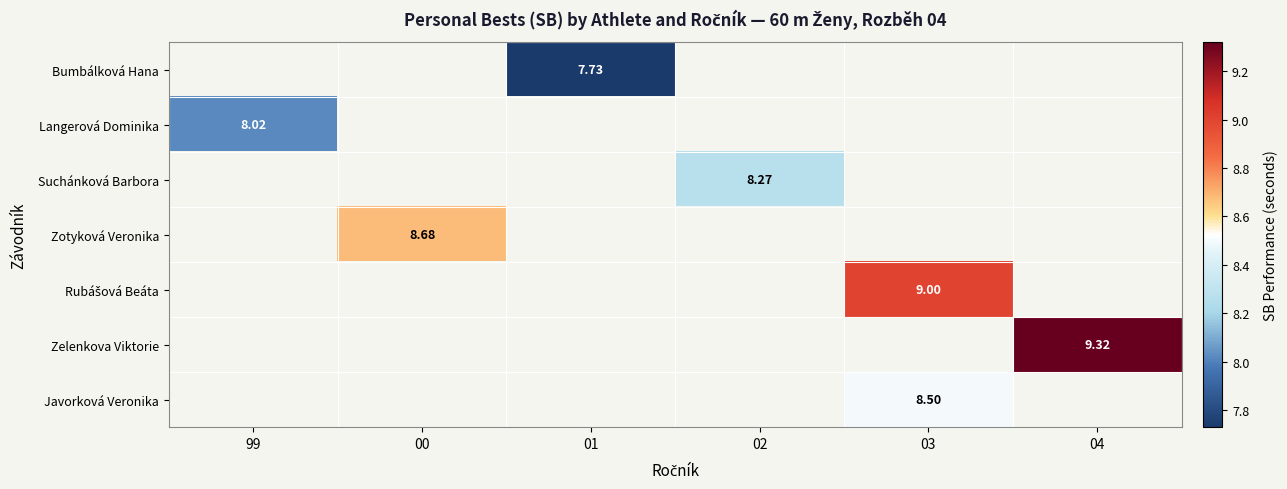

Which series has the widest spread of values?

Langerová Dominika